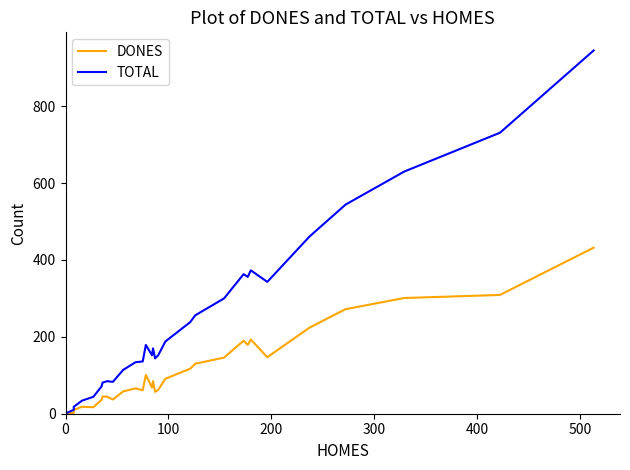

True or false: TOTAL and DONES cross at least once.

False